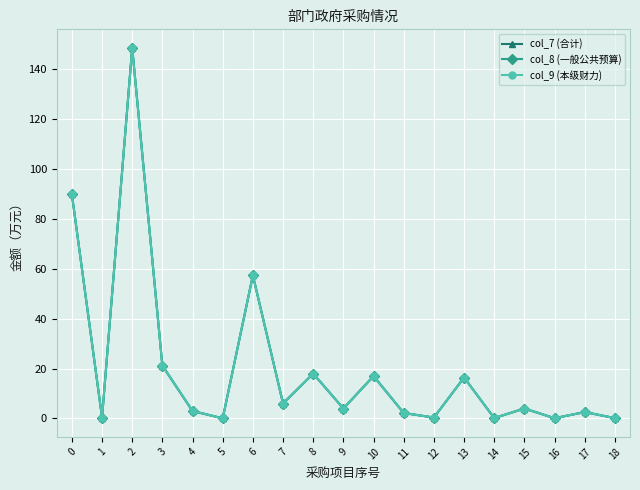

True or false: col_7 (合计) and col_8 (一般公共预算) cross at least once.

False